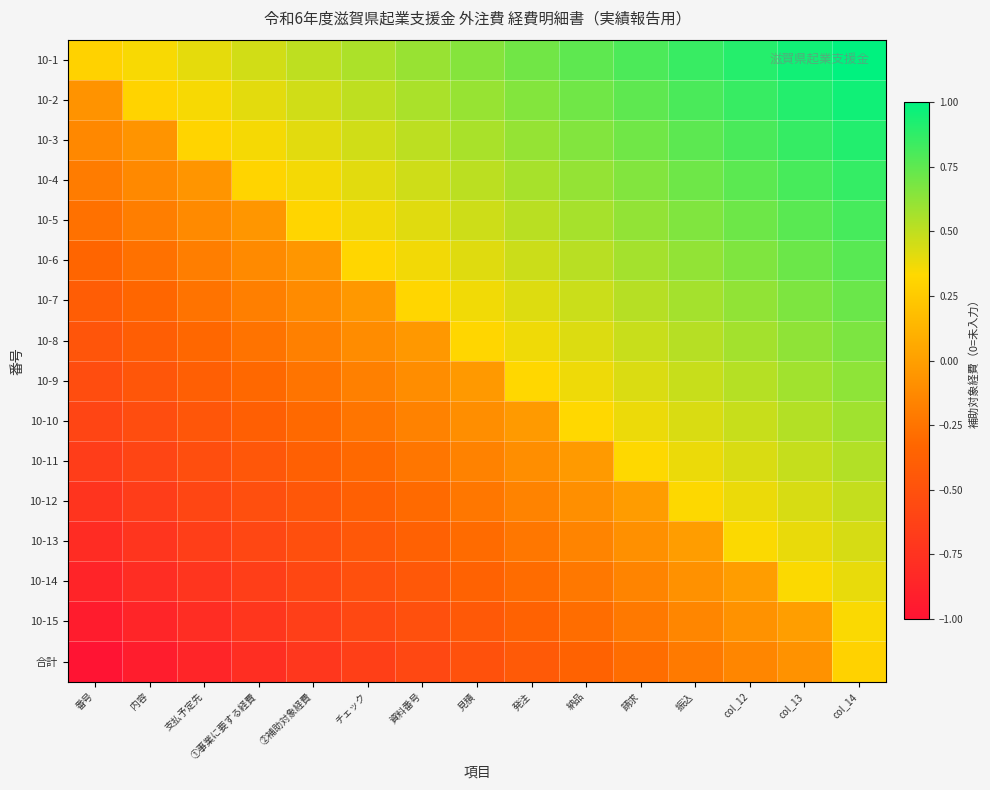

Count the number of data series in this chart.

16